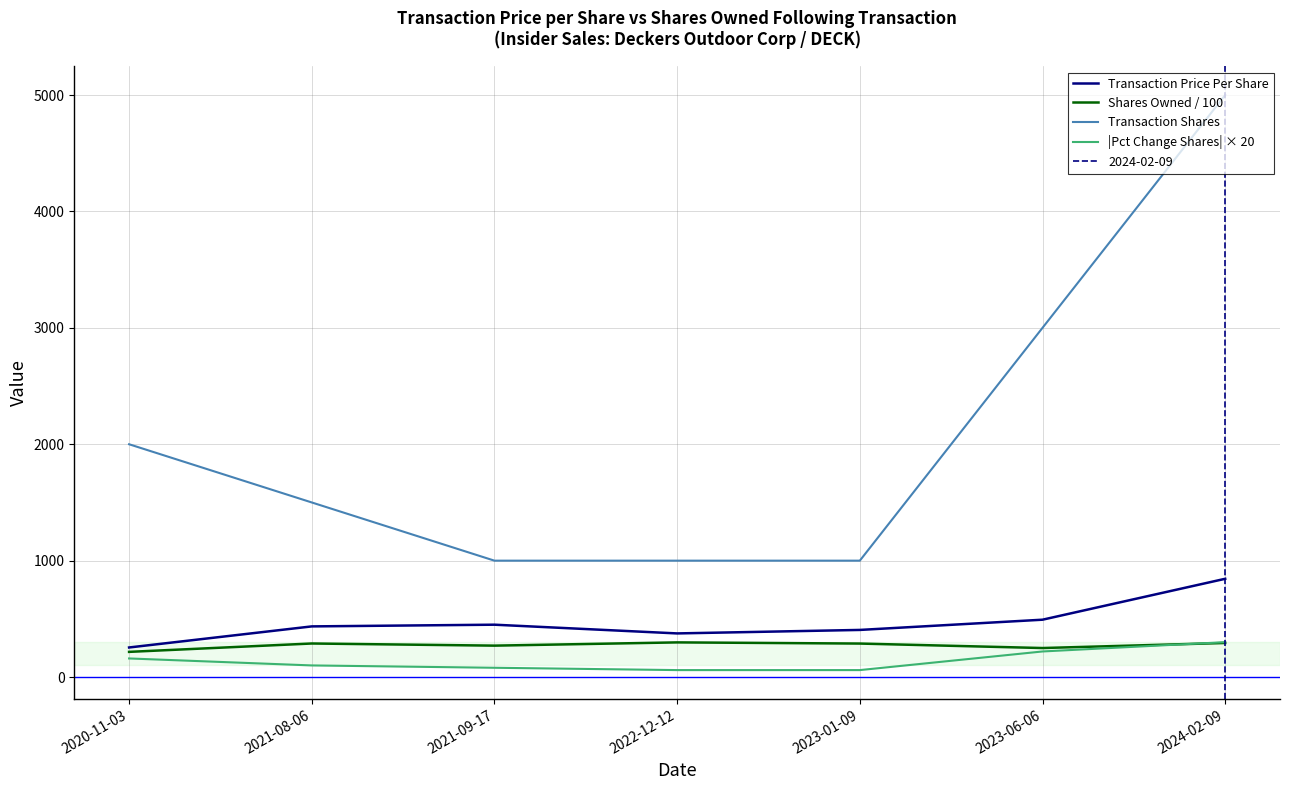

Which label corresponds to the smallest value in the chart?

2022-12-12